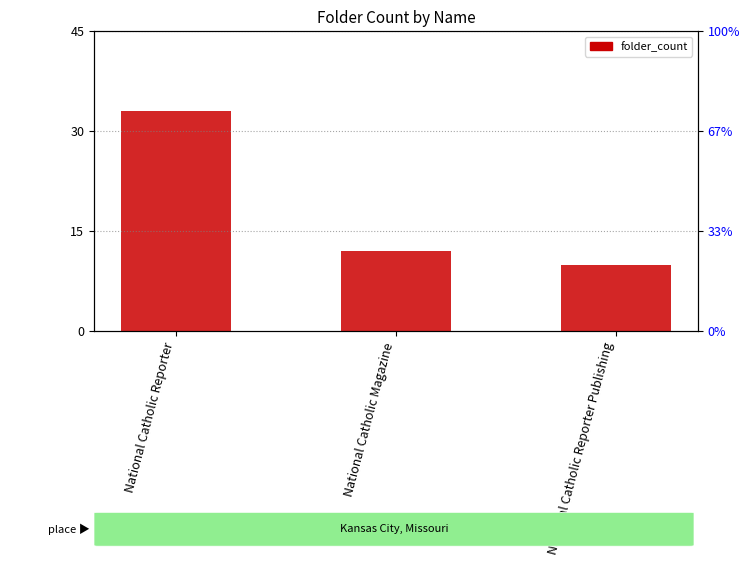

How many data points are less than 12?

1